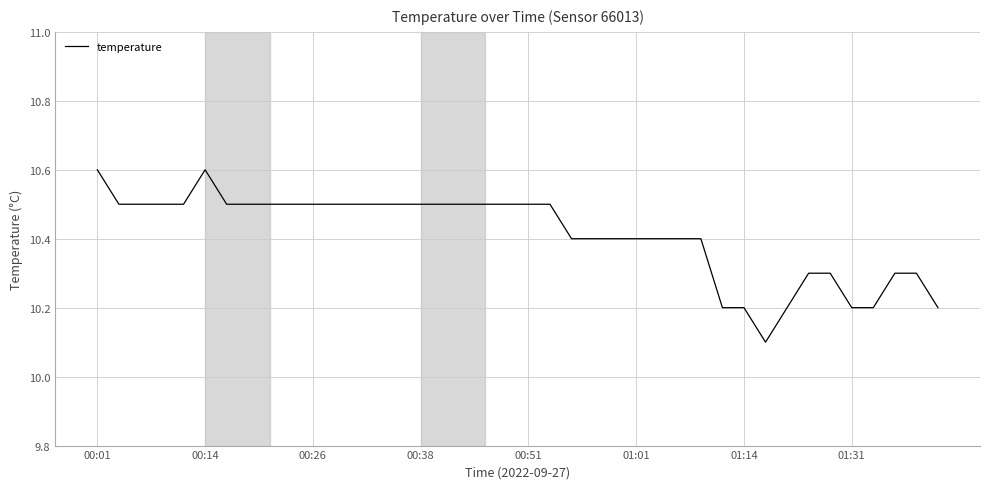

What is the average value?

10.4